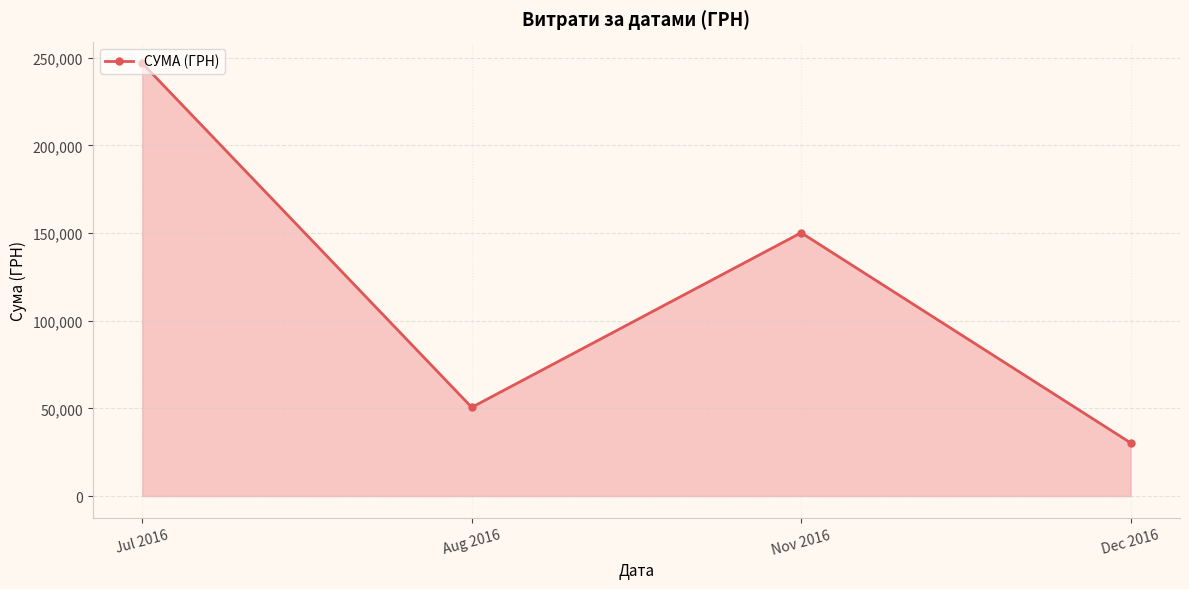

What is the difference between the second highest and second lowest values?

99614.7